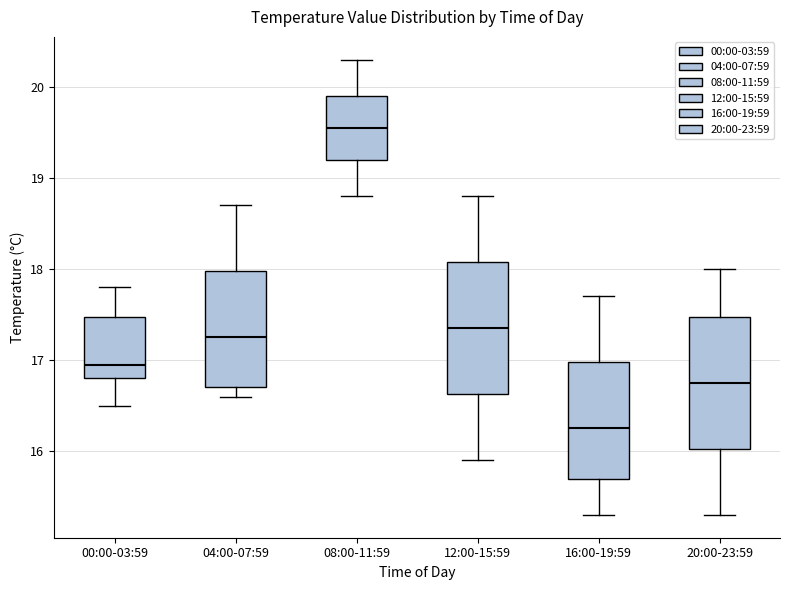

Which box has the highest median line?

08:00-11:59